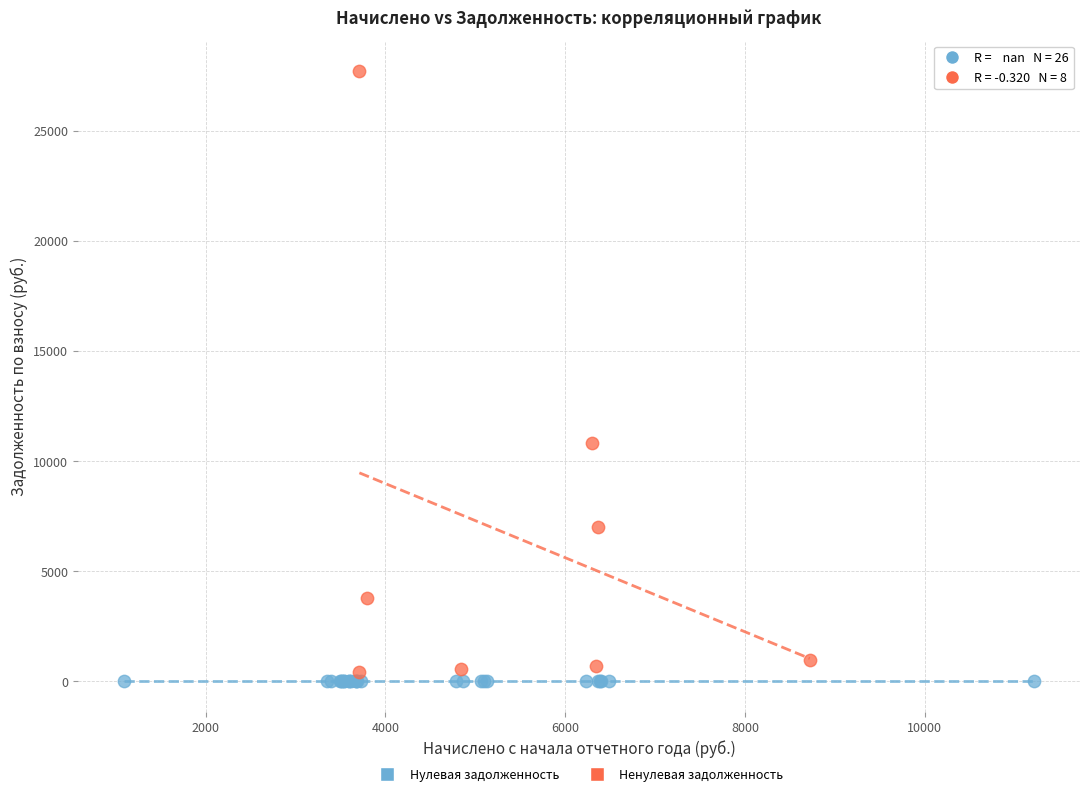

Which series reaches the minimum Y coordinate?

Нулевая задолженность